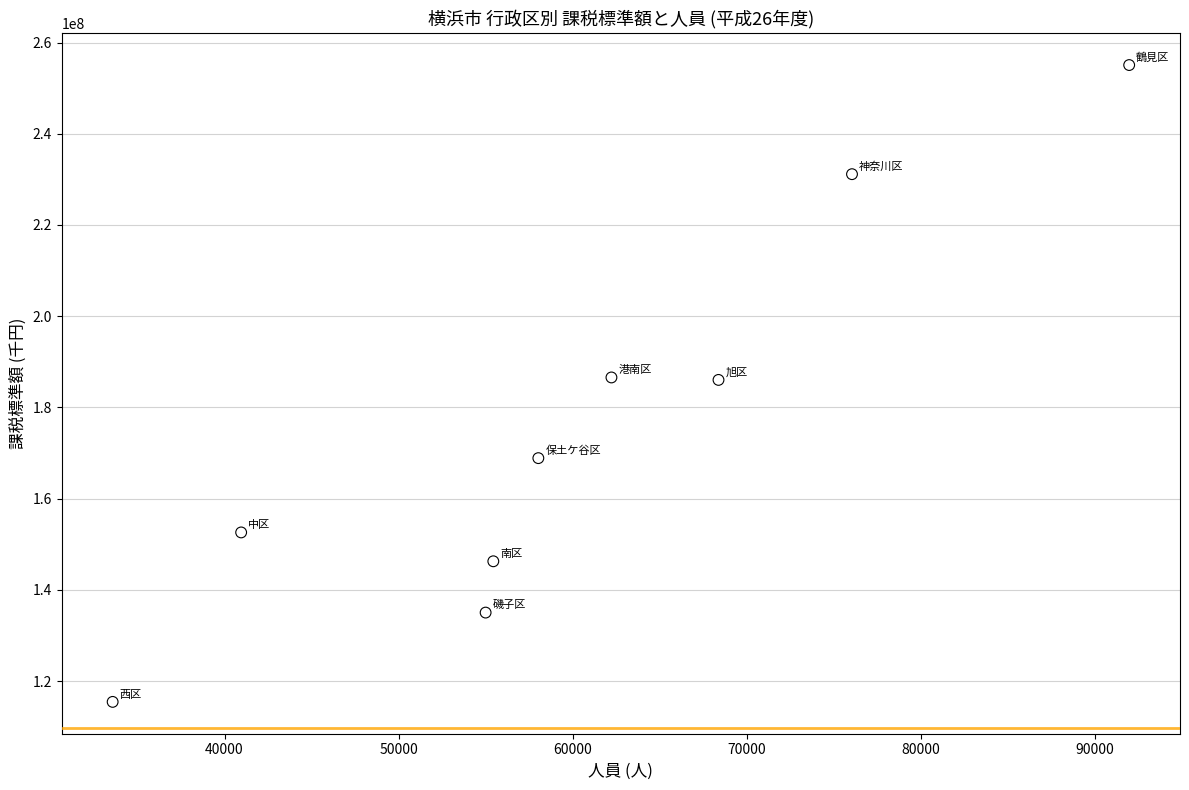

What is the average X value?

60181